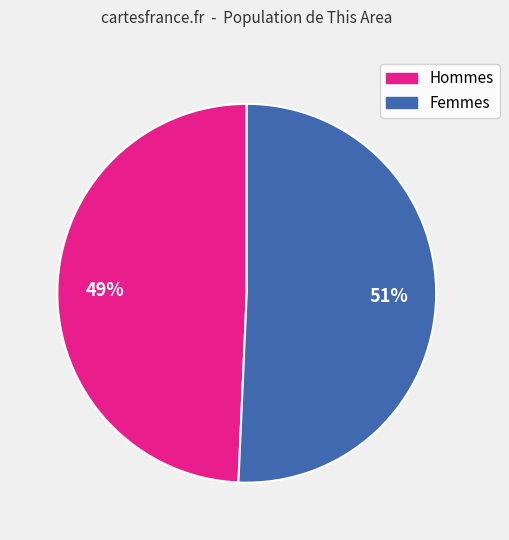

Approximately how many times larger is the value at Hommes compared to Femmes?

1.0